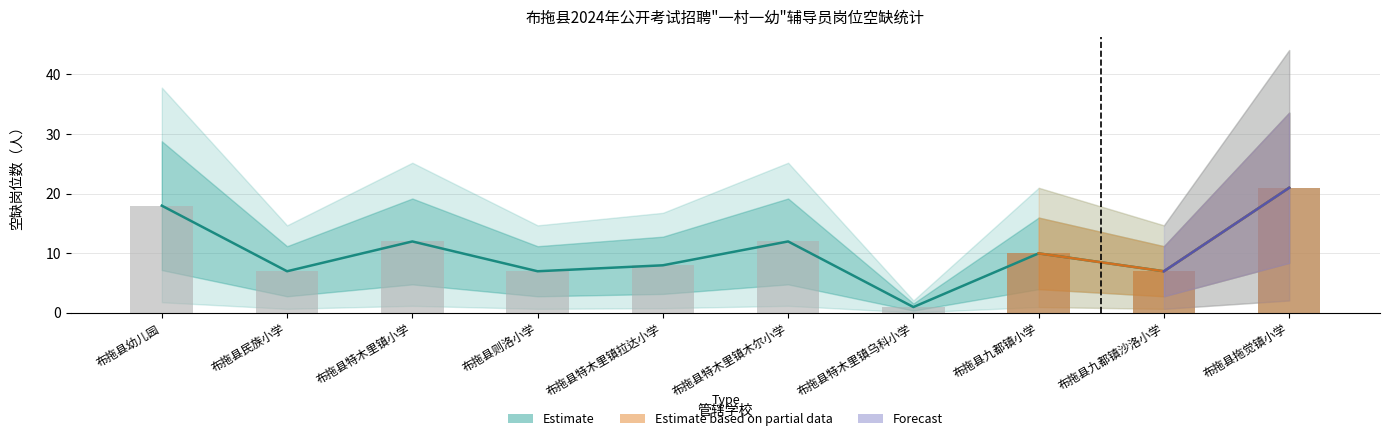

The chart shows a value of 11 at 布拖县九都镇沙洛小学. True or false?

False